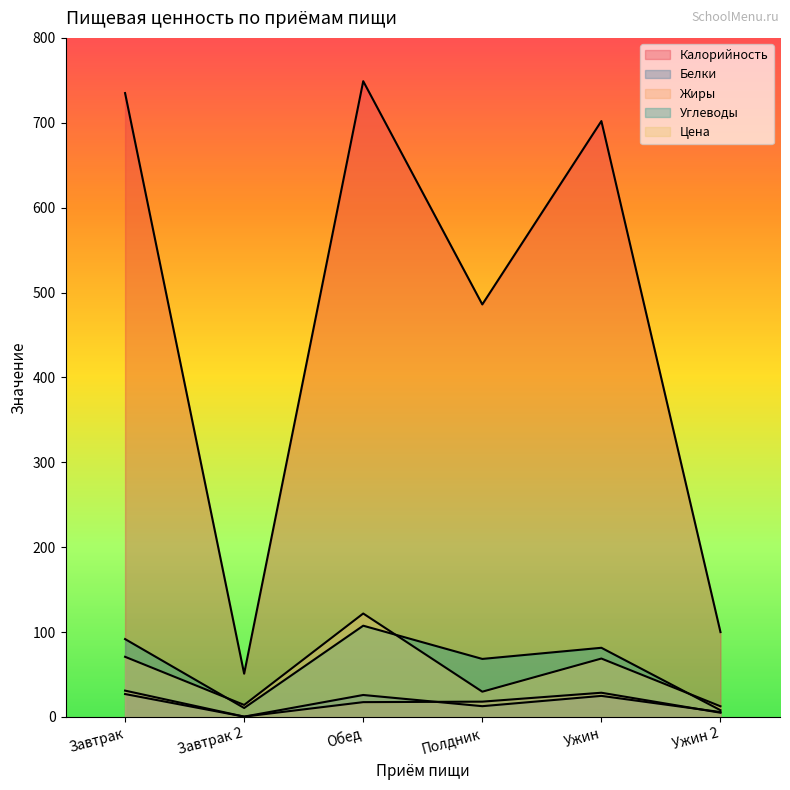

True or false: Калорийность and Белки intersect in this chart.

False